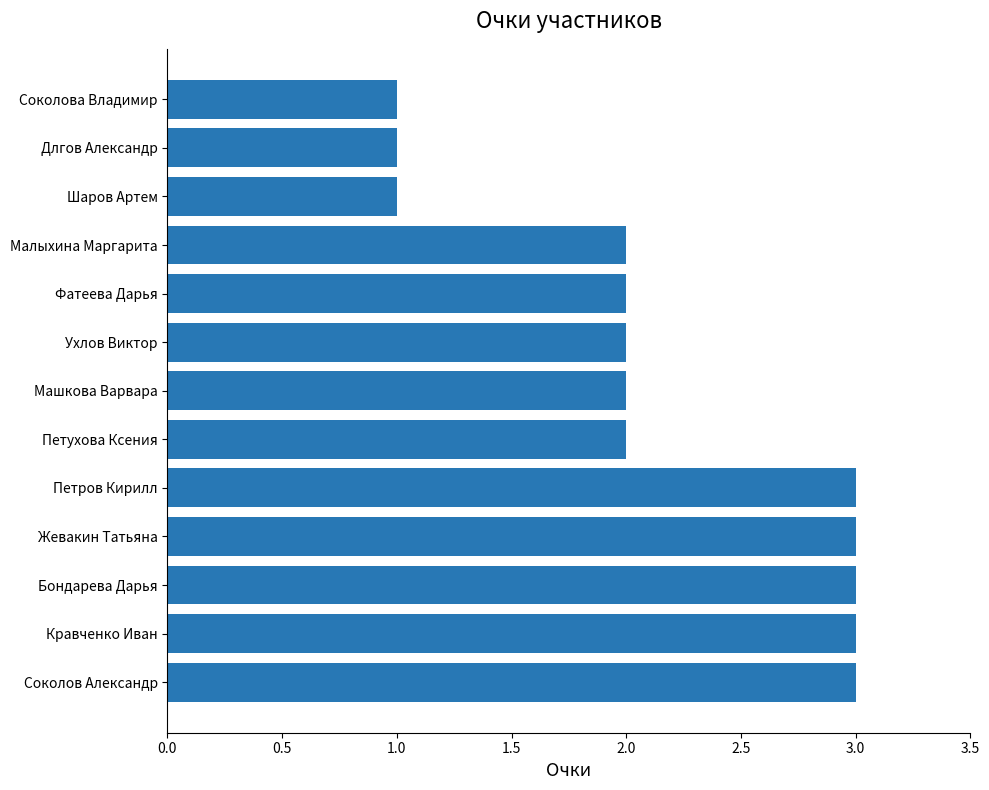

True or false: the data shows 5 at Петров Кирилл.

False